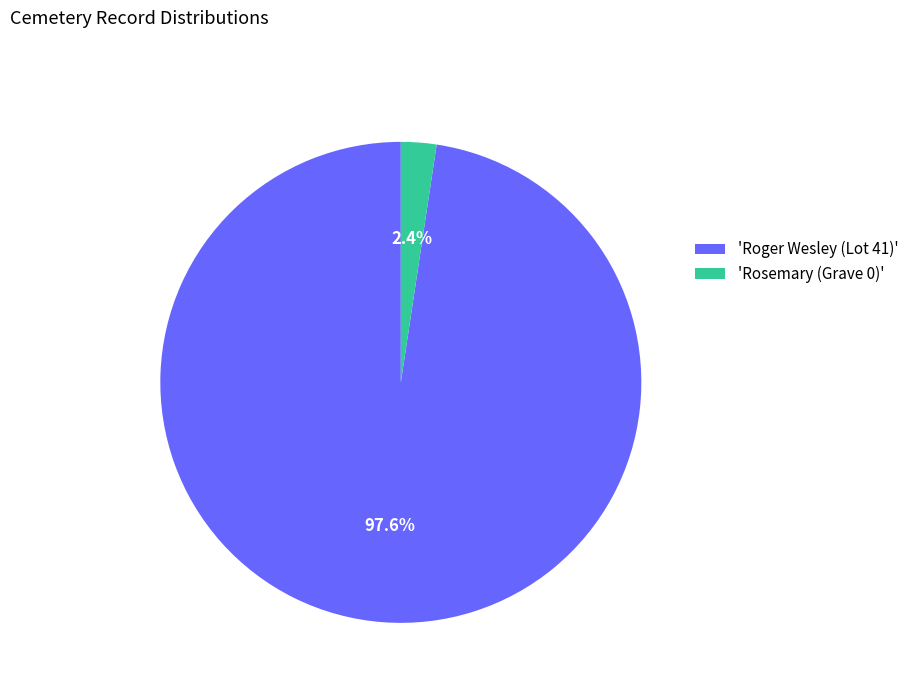

Which slice is the smallest?

'Rosemary (Grave 0)'